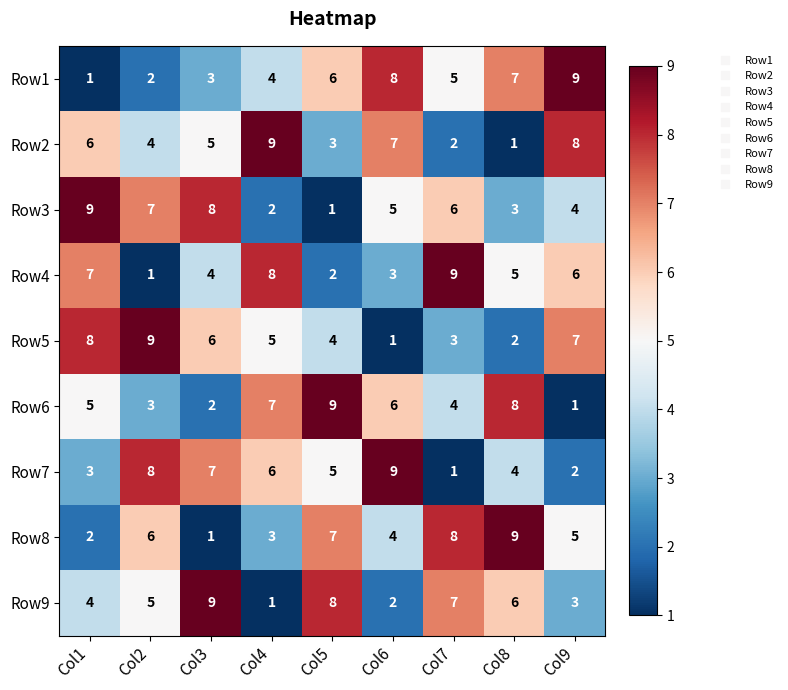

What is the difference between the Row9 values at Col2 and Col3?

4